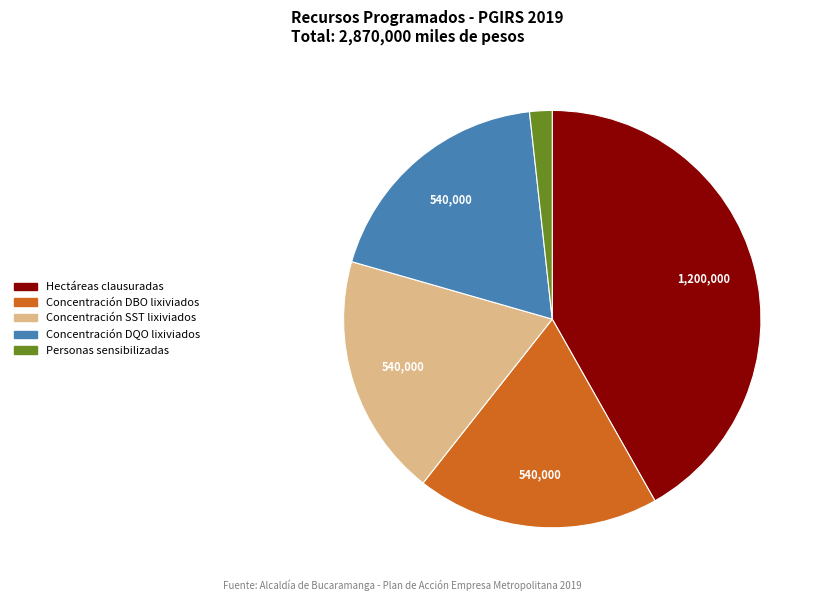

Is there any slice that represents more than half of the pie?

No